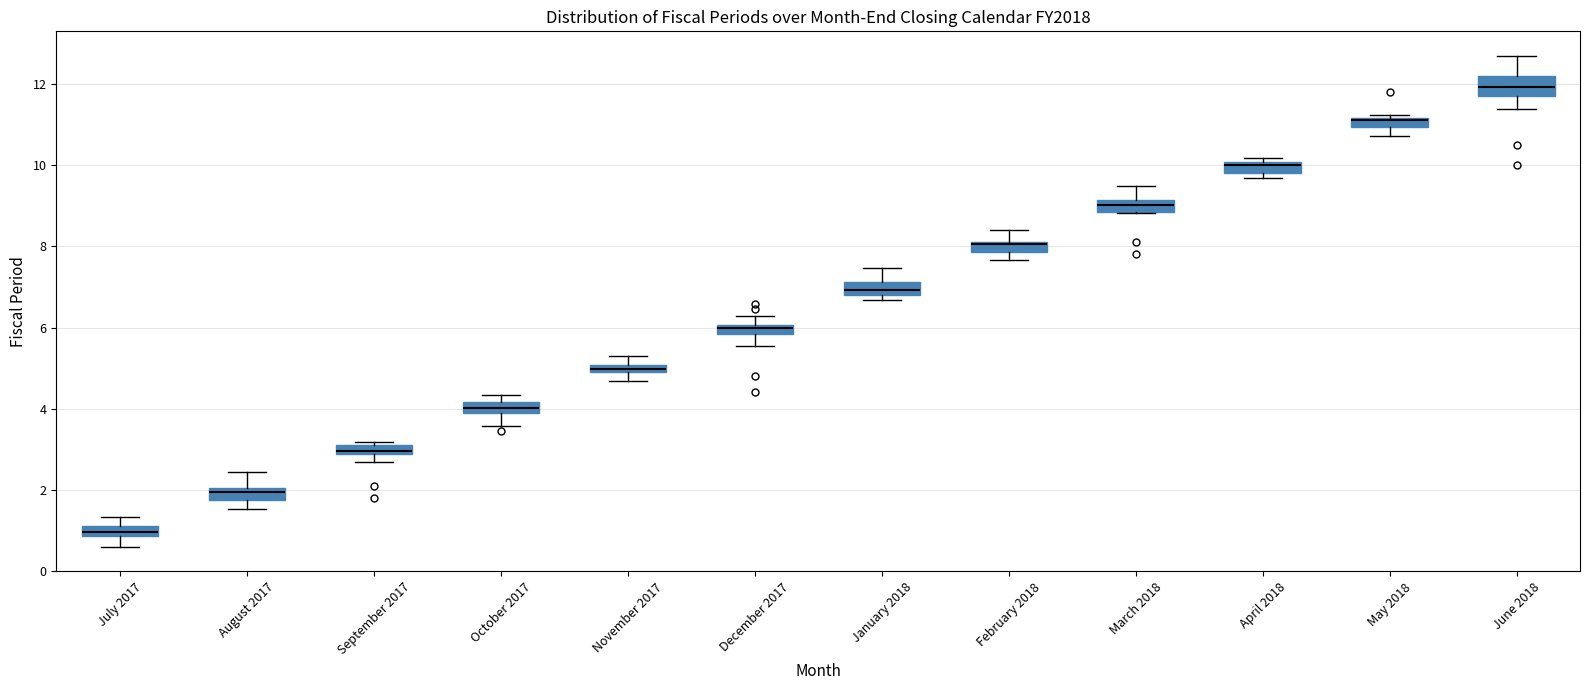

Where does the upper whisker of the box for February 2018 end on the y-axis? The values are not printed on the chart, so give them approximately, as read against the axis.

8.4